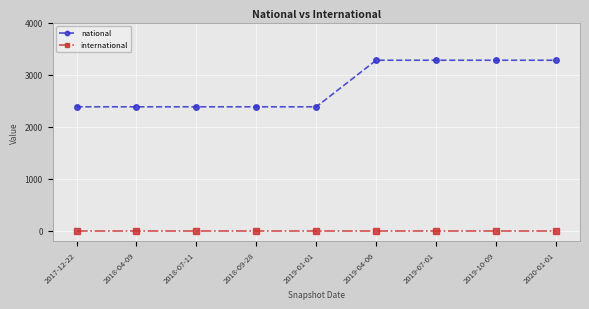

List the series in order of their peak value, lowest first.

international, national